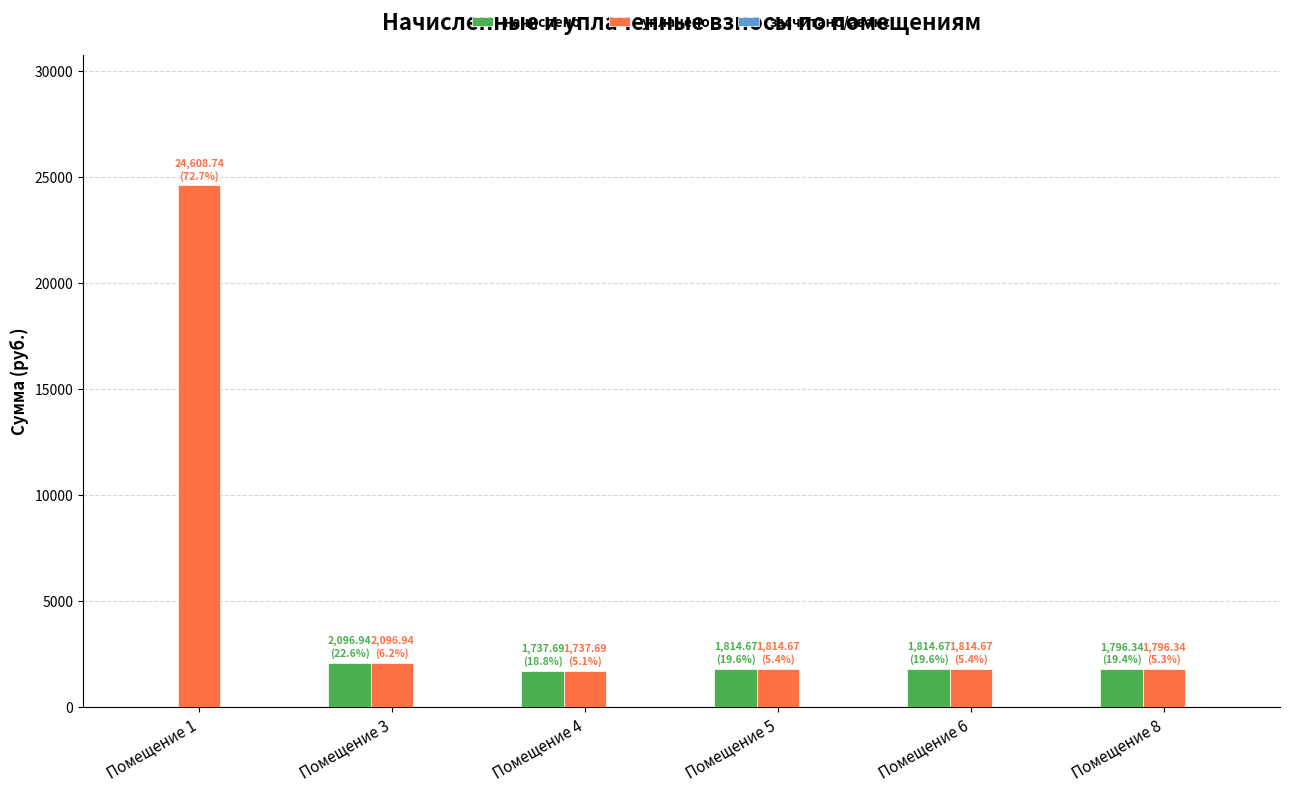

The value of уплачено at Помещение 6 is 817.7. True or false?

False